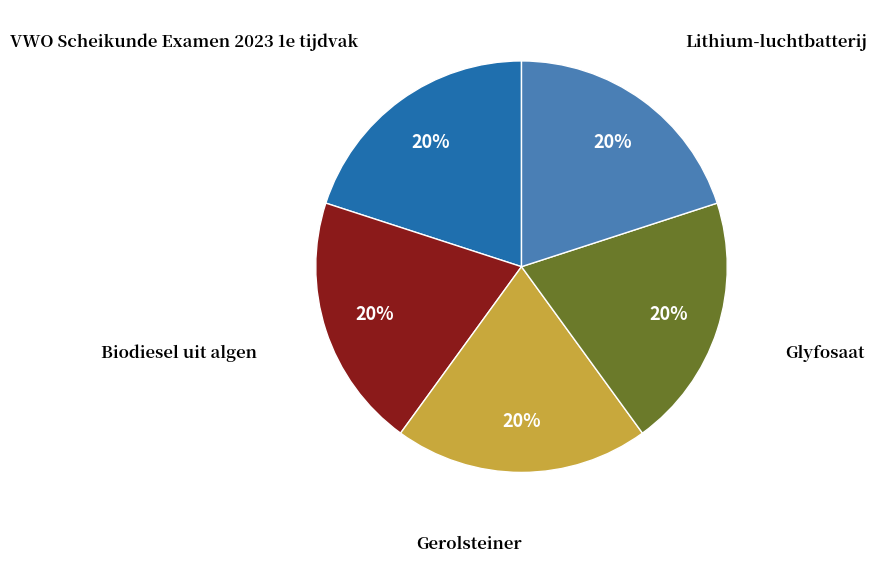

Is there a majority slice in this chart?

No